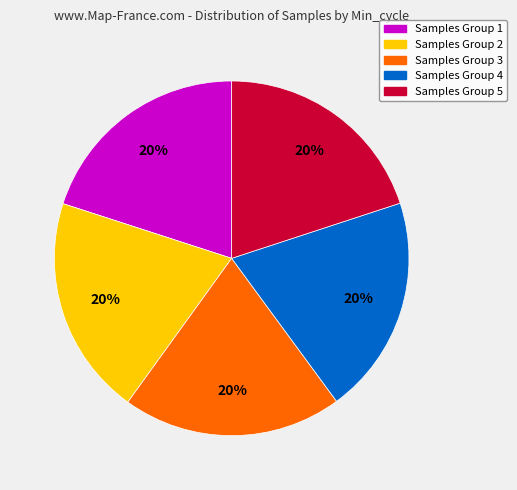

Is the sum of Samples Group 5 and Samples Group 2 greater than half?

No